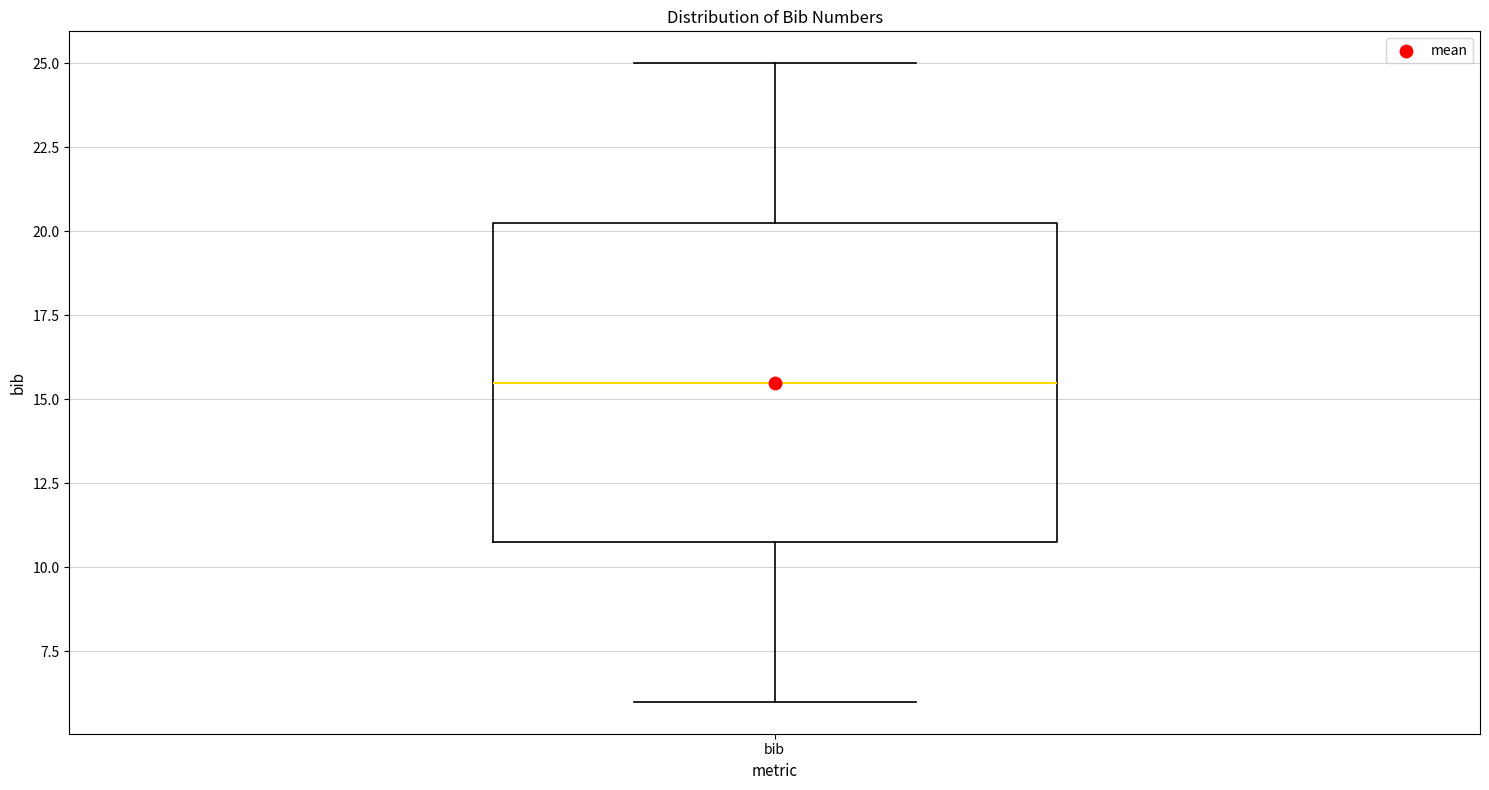

Transcribe this box plot: give where the median line is, the range the box spans, and where the two whiskers end, as read against the y-axis. The values are not printed on the chart, so give them approximately, as read against the axis.

median 15.5, box 11.0 to 20.5, whiskers 6.0 to 25.0